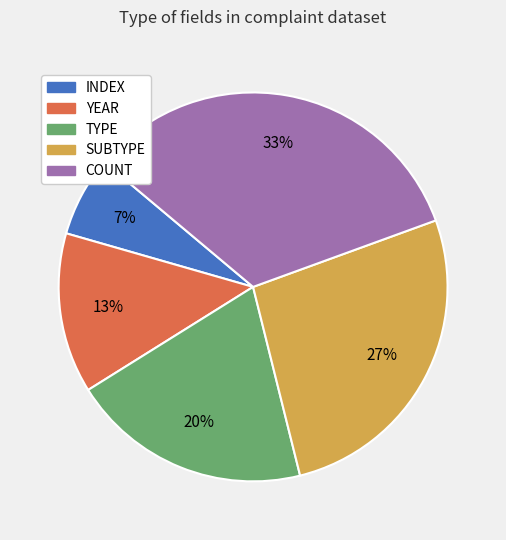

Which category has the biggest portion of the pie?

COUNT